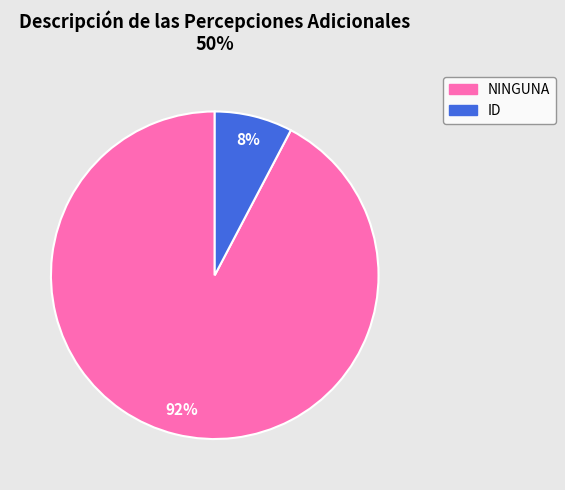

Is there any slice that represents more than half of the pie?

Yes